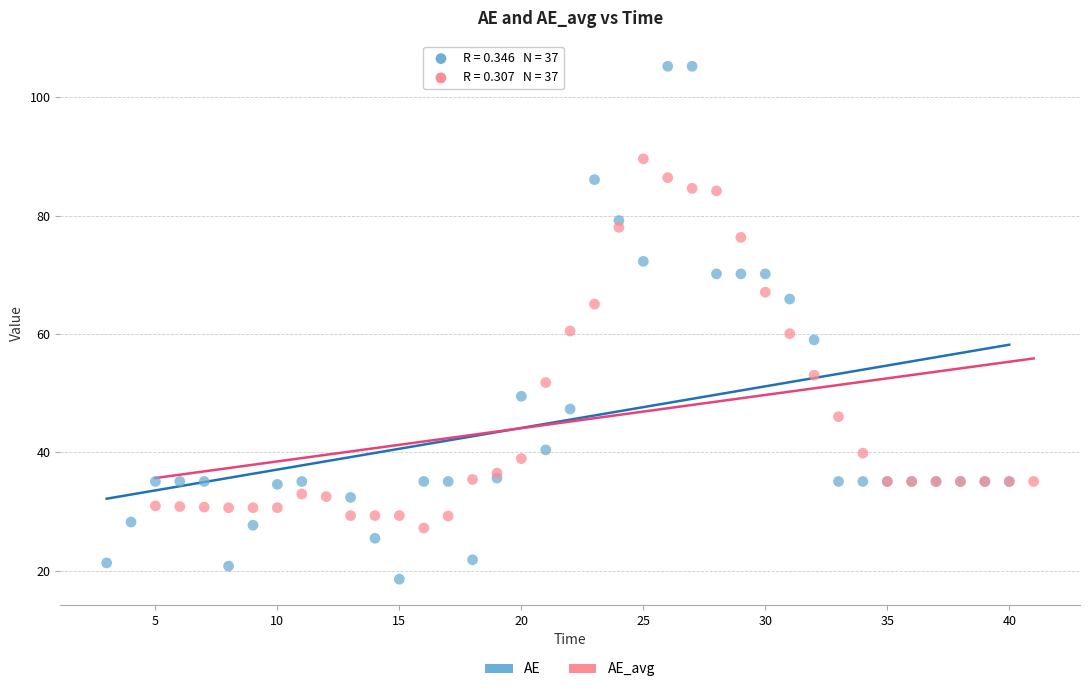

Which series contains the highest Y value?

AE